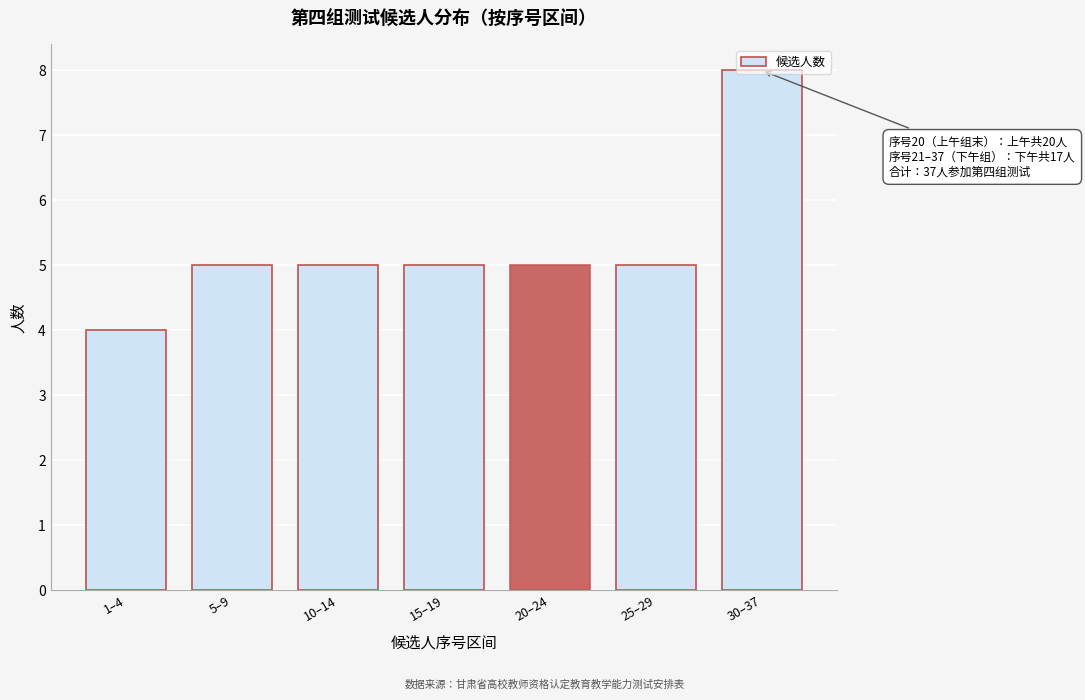

Is it true that the value at 30–37 is 8?

True